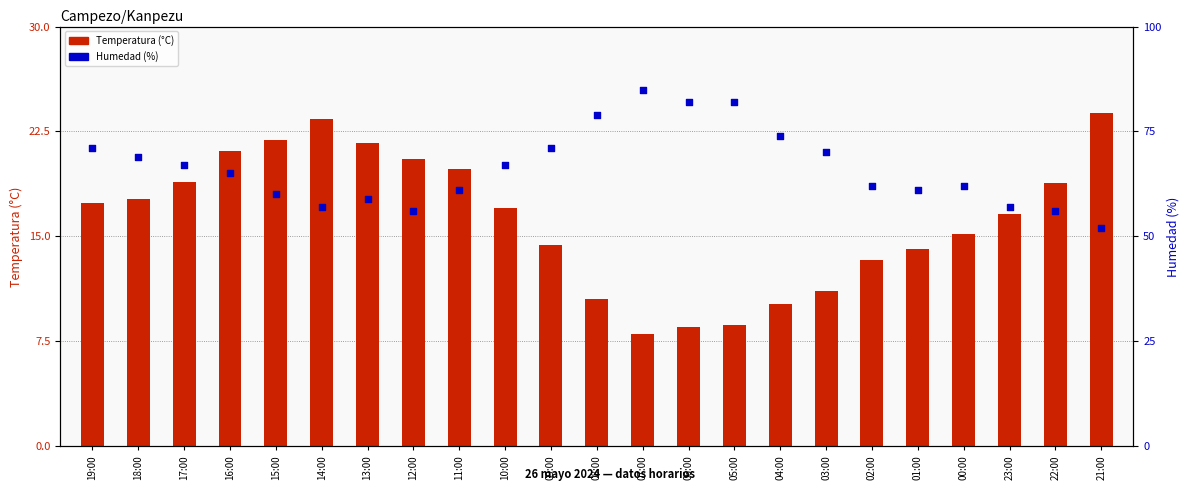

Which series reaches the maximum Y coordinate?

Humedad (%)